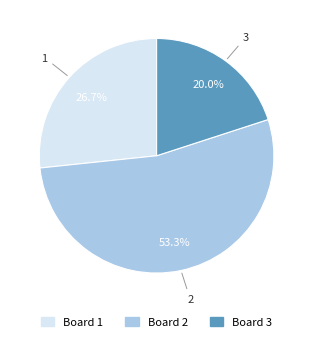

To the nearest percent, what is the difference between the largest and smallest slice percentages?

33%